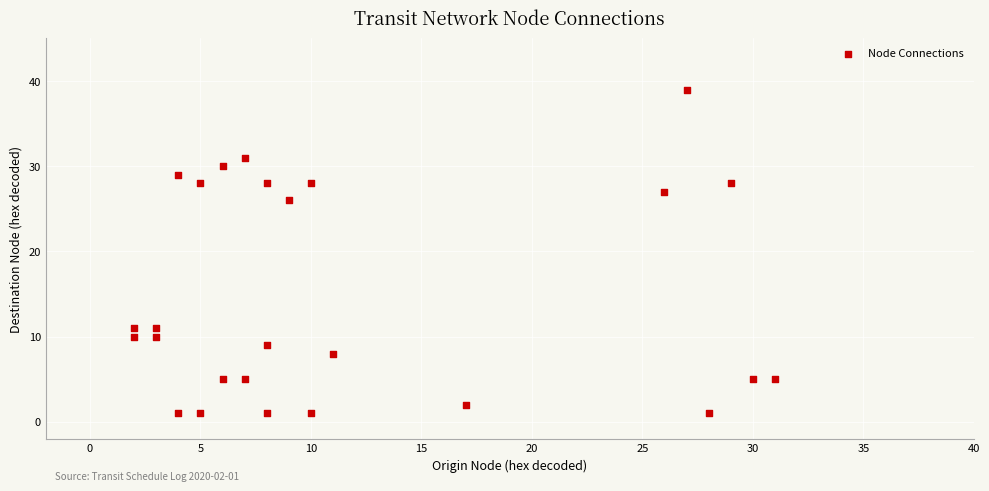

What is the range of Y values (max minus min)?

38